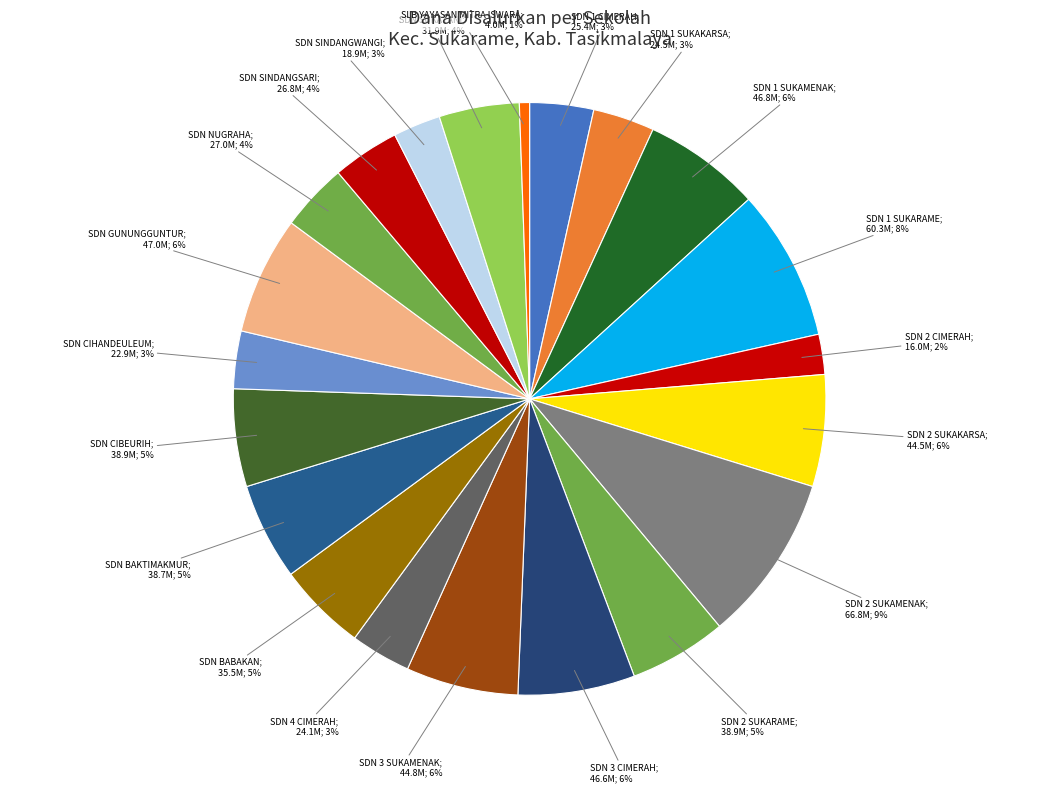

To the nearest percent, what is the average slice percentage?

5%